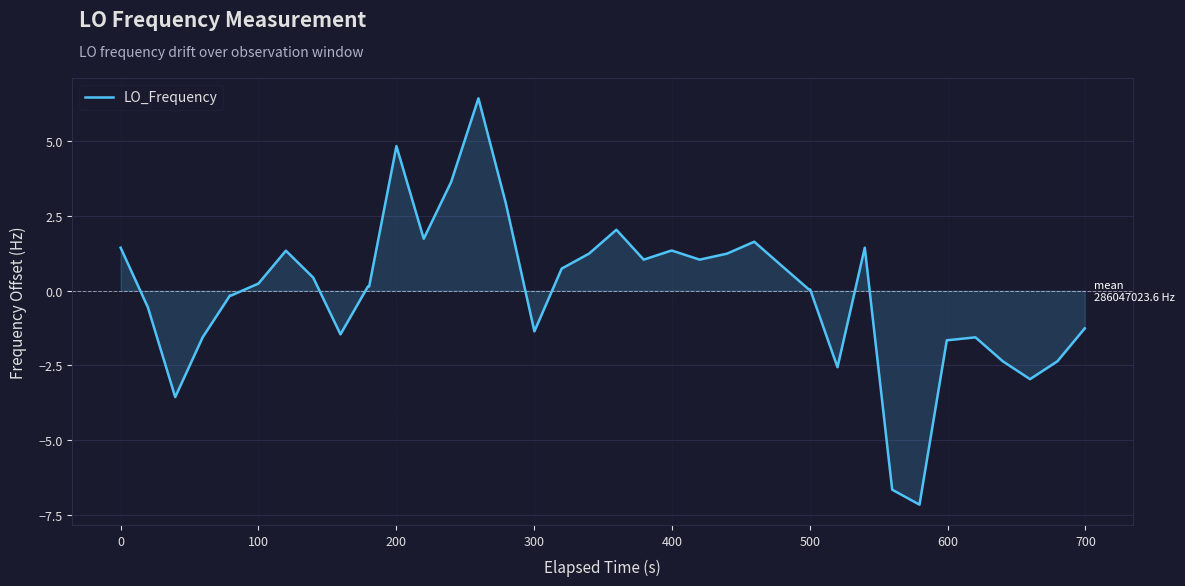

What is the maximum value shown in the chart?

6.4